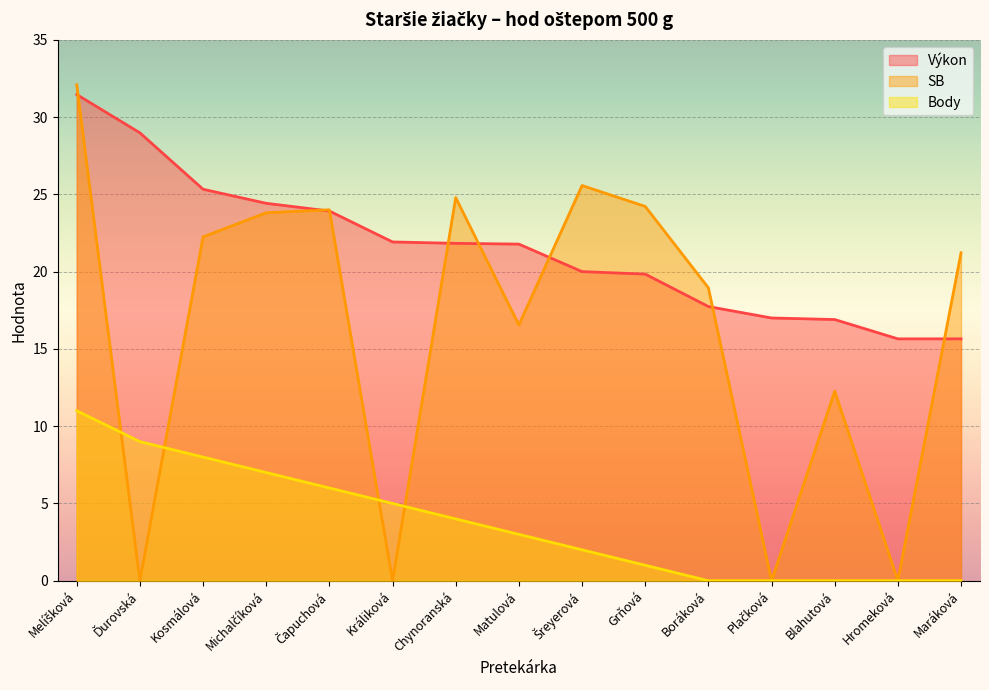

Reading left to right, list all the values displayed in this chart.

Výkon: Melíšková=31.5	Ďurovská=29.0	Kosmálová=25.3	Michalčíková=24.4	Čapuchová=23.9	Králiková=21.9	Chynoranská=21.8	Matulová=21.8	Šreyerová=20.0	Grňová=19.8	Boráková=17.7	Plačková=17.0	Blahutová=16.9	Hromeková=15.7	Maráková=15.7
SB: Melíšková=32.1	Ďurovská=0.0	Kosmálová=22.2	Michalčíková=23.8	Čapuchová=24.0	Králiková=0.0	Chynoranská=24.8	Matulová=16.6	Šreyerová=25.6	Grňová=24.2	Boráková=18.9	Plačková=0.0	Blahutová=12.3	Hromeková=0.0	Maráková=21.2
Body: Melíšková=11.0	Ďurovská=9.0	Kosmálová=8.0	Michalčíková=7.0	Čapuchová=6.0	Králiková=5.0	Chynoranská=4.0	Matulová=3.0	Šreyerová=2.0	Grňová=1.0	Boráková=0.0	Plačková=0.0	Blahutová=0.0	Hromeková=0.0	Maráková=0.0